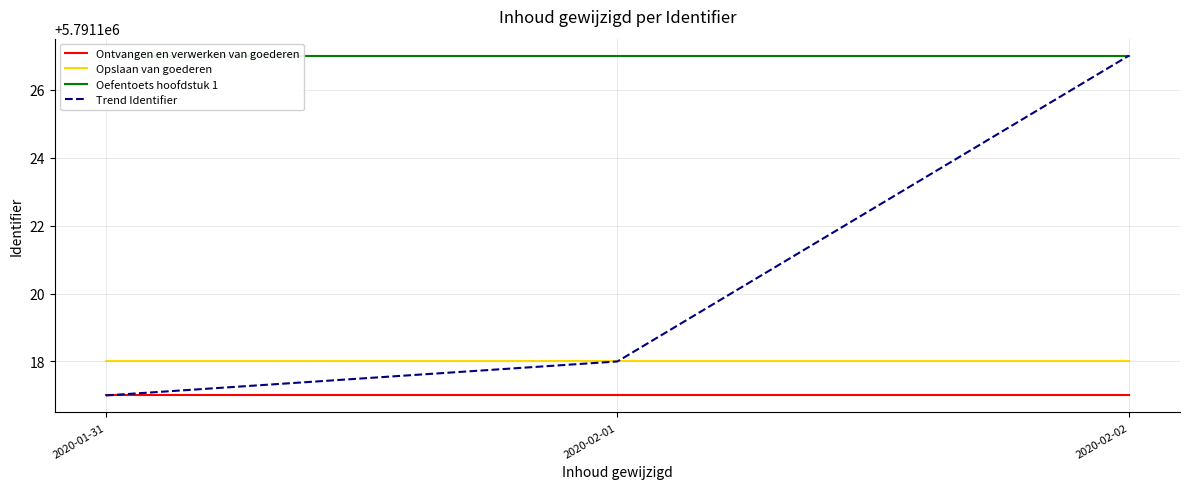

What is the highest value of the Ontvangen en verwerken van goederen series?

5791117